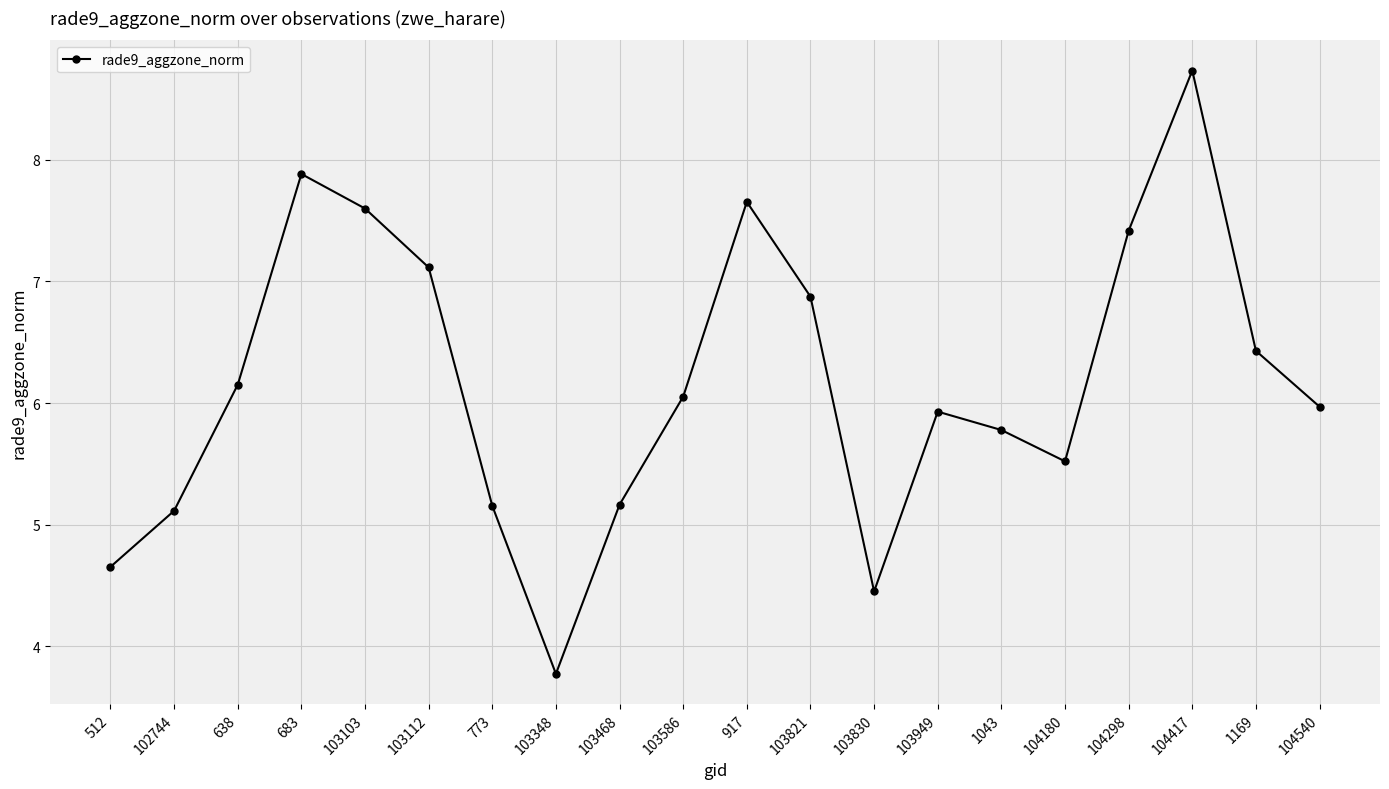

Reading left to right, list all the values displayed in this chart.

4.7	5.1	6.2	7.9	7.6	7.1	5.2	3.8	5.2	6.1	7.7	6.9	4.5	5.9	5.8	5.5	7.4	8.7	6.4	6.0